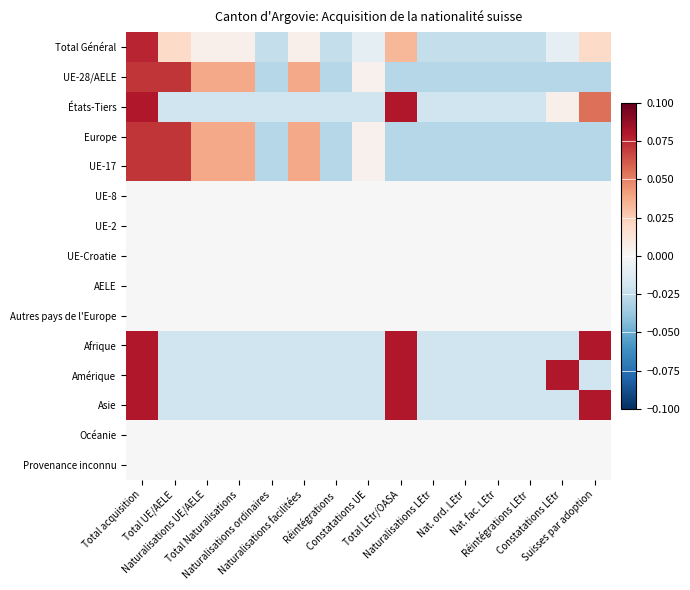

Rank the series by their maximum value, from lowest to highest.

UE-8, UE-2, UE-Croatie, AELE, Autres pays de l'Europe, Océanie, Provenance inconnu, UE-28/AELE, Europe, UE-17, Total Général, États-Tiers, Afrique, Amérique, Asie